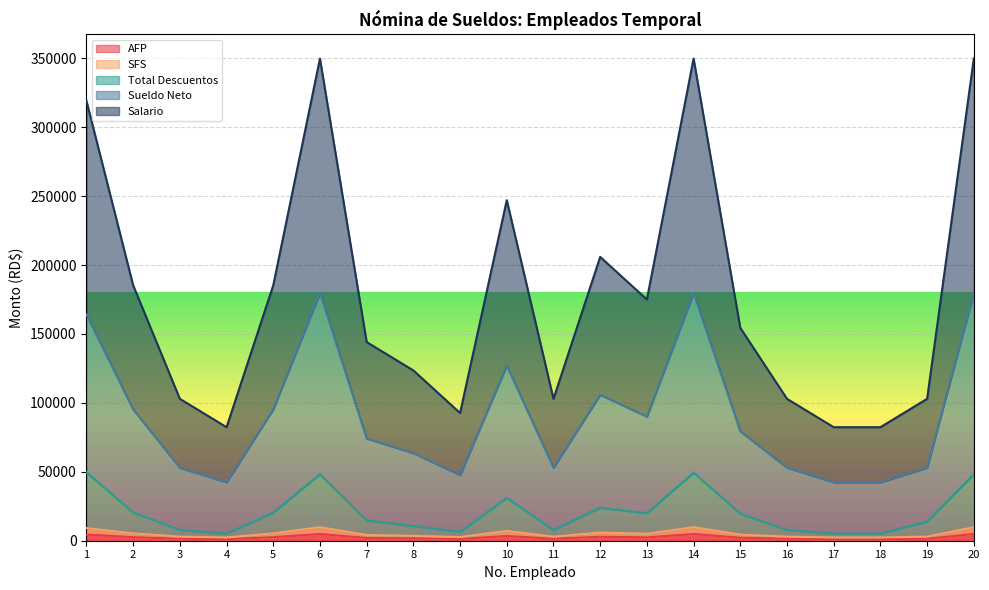

True or false: Sueldo Neto and SFS intersect in this chart.

False